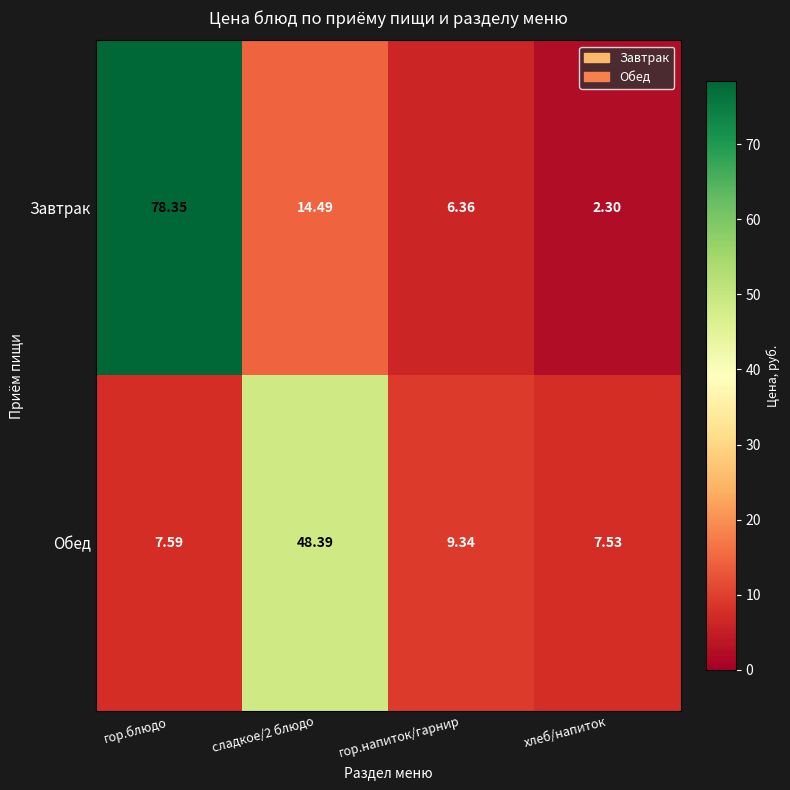

At which label does Завтрак first exceed 14?

гор.блюдо